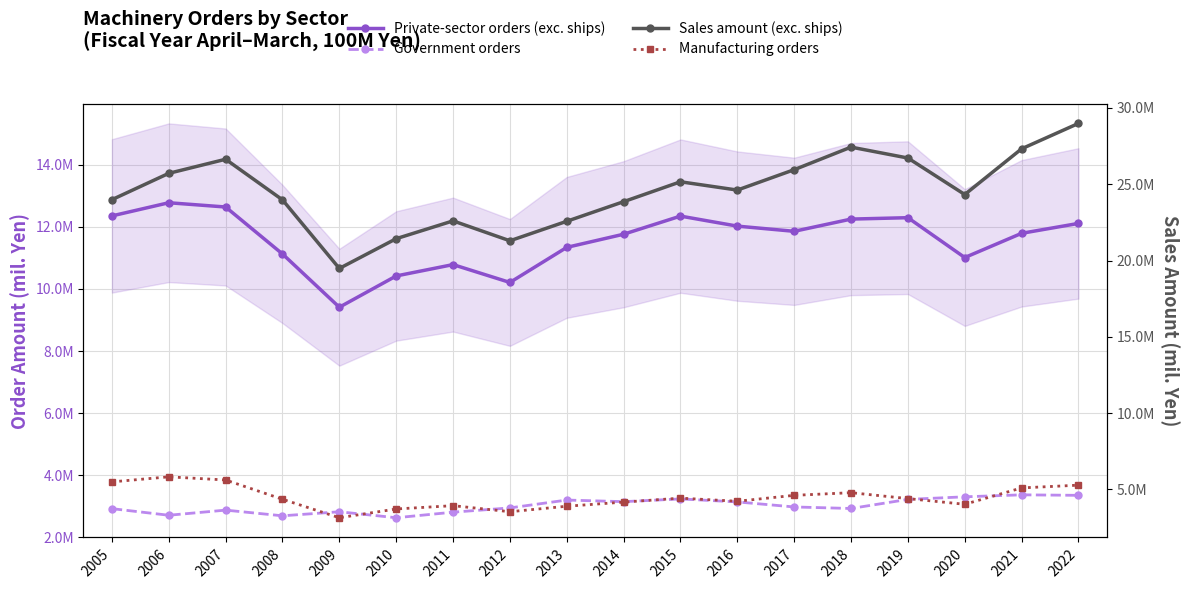

Which label corresponds to the largest value in the chart?

2022